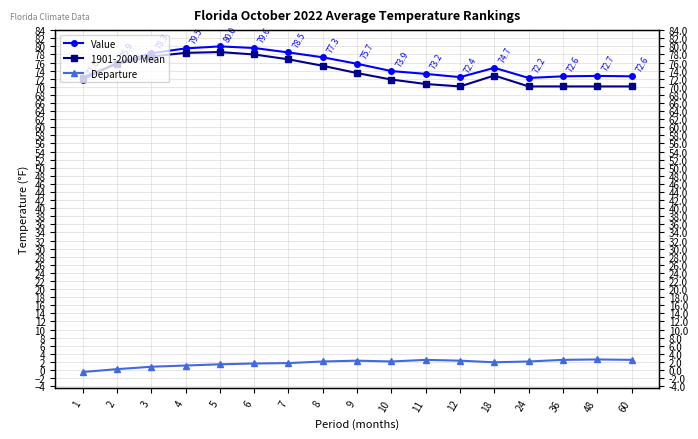

At how many categories does at least one series exceed 4?

17